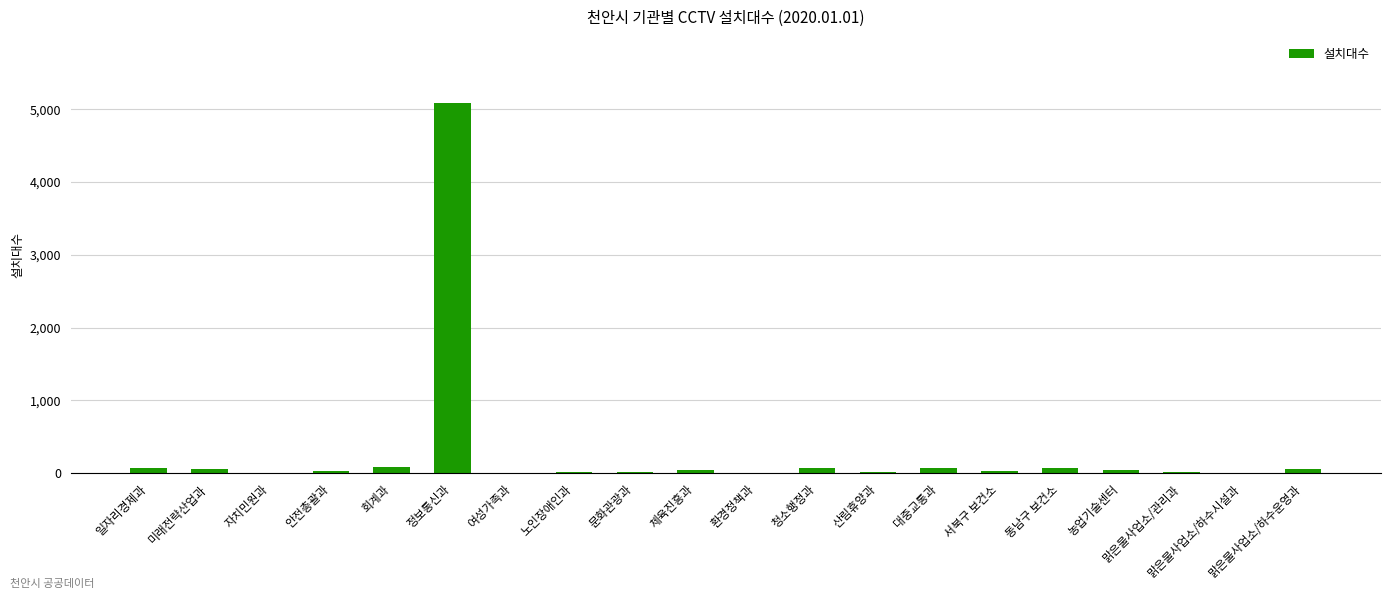

At which category does the chart reach its peak across all series?

정보통신과